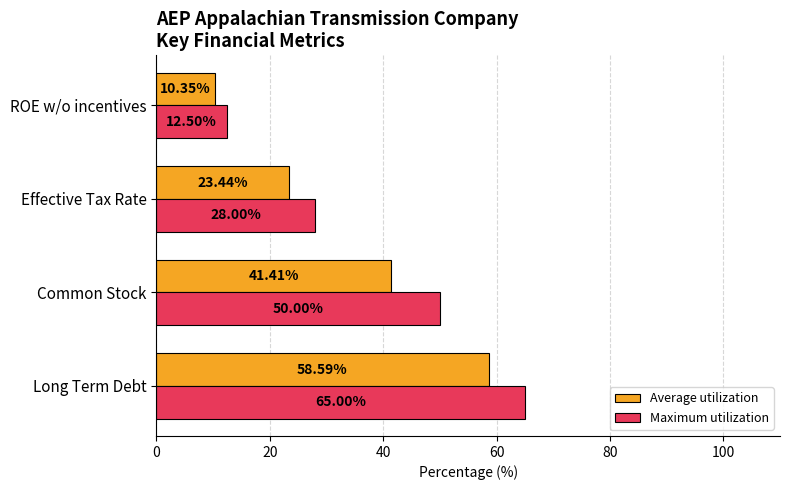

Which series has the largest total across all categories?

Maximum utilization